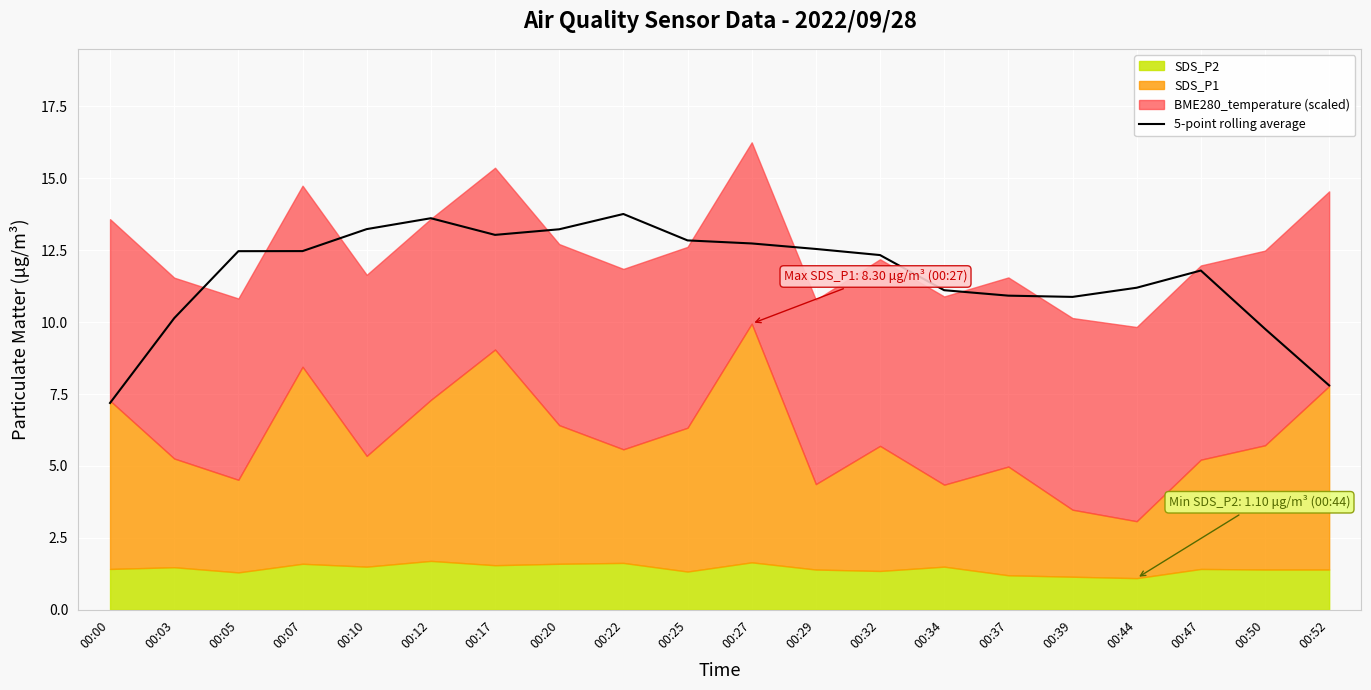

At which label does 5-point rolling average first exceed 12?

00:05